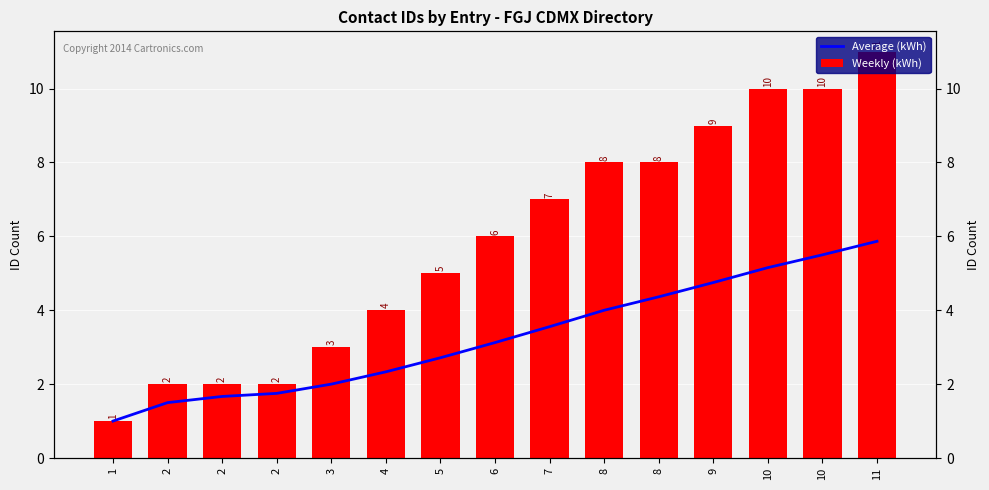

List the series in order of their peak value, highest first.

Weekly (kWh), Average (kWh)